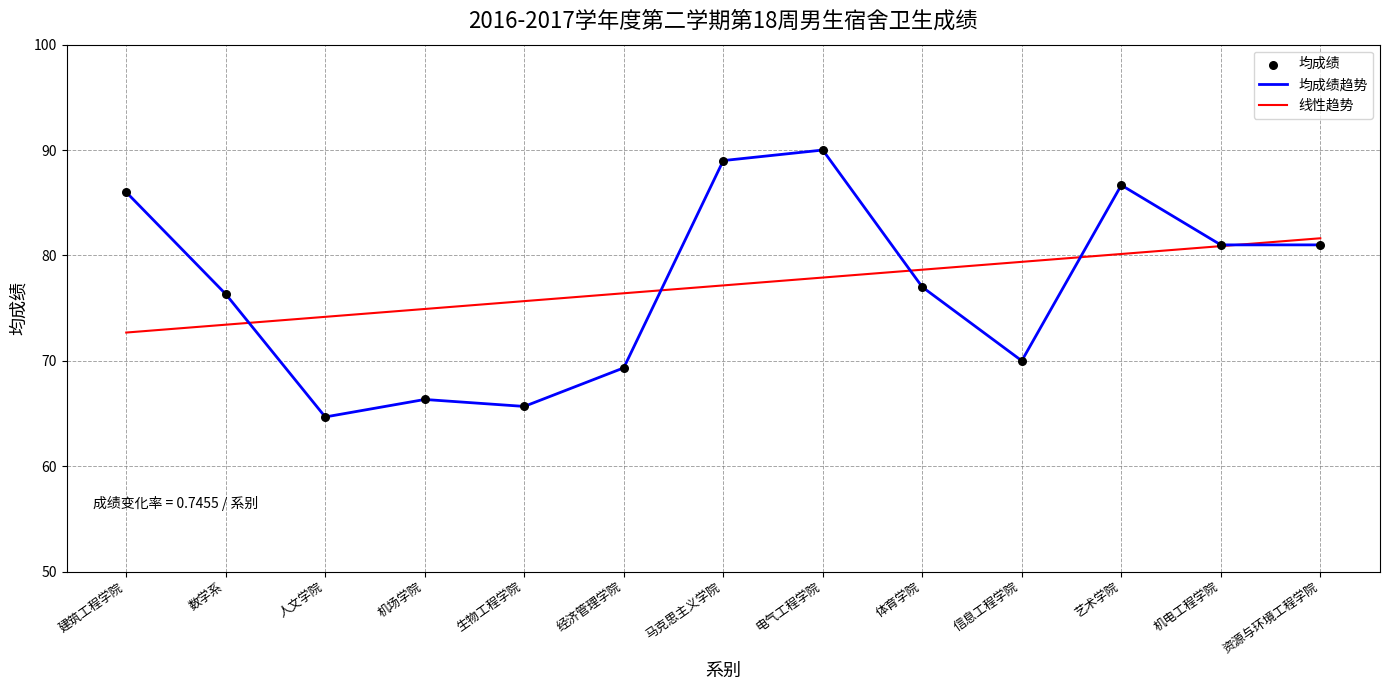

Which has a higher value, 数学系 or 经济管理学院?

数学系